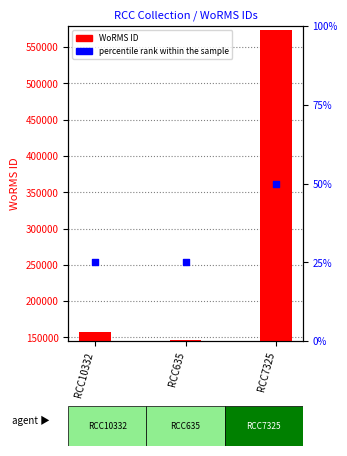

At how many categories does at least one series exceed 210539?

1